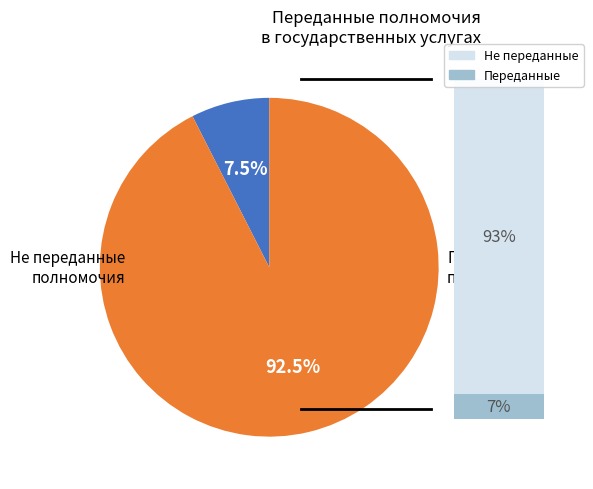

Is it true that  +  is 6% of the pie?

False